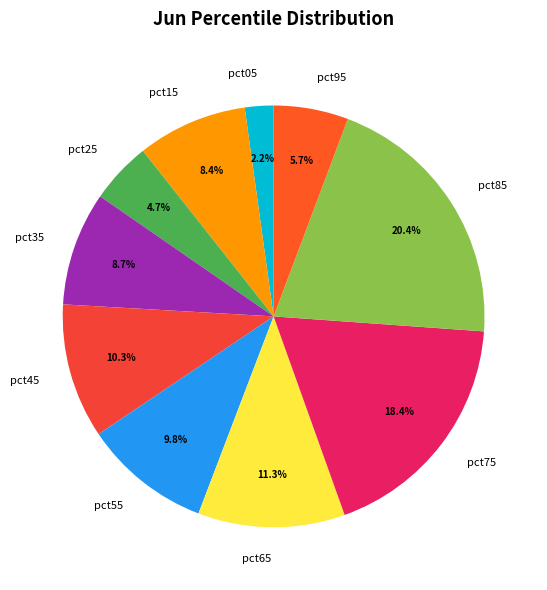

True or false: pct05 accounts for 2% of the total.

True